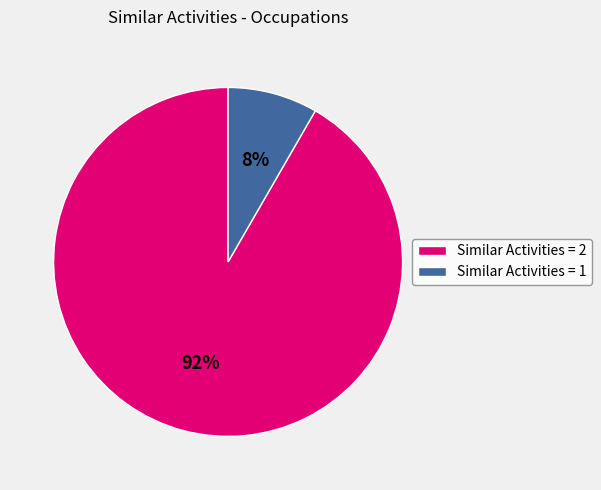

Which category has the smallest portion of the pie?

Similar Activities = 1